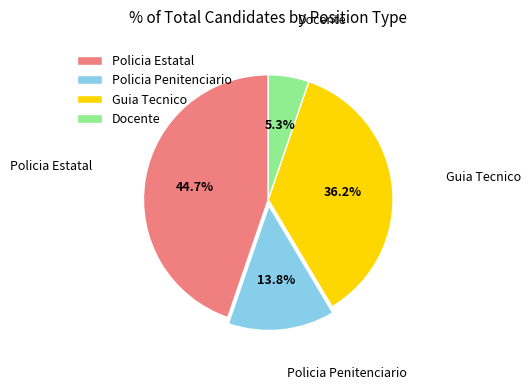

Count the number of slices in the pie.

4